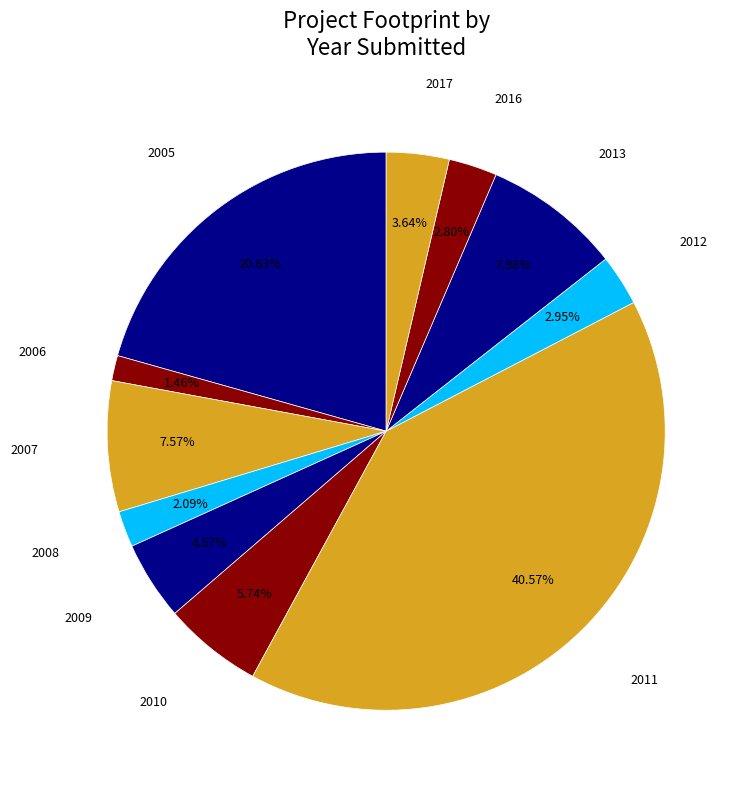

What portion of the pie excludes 2012?

97.0%